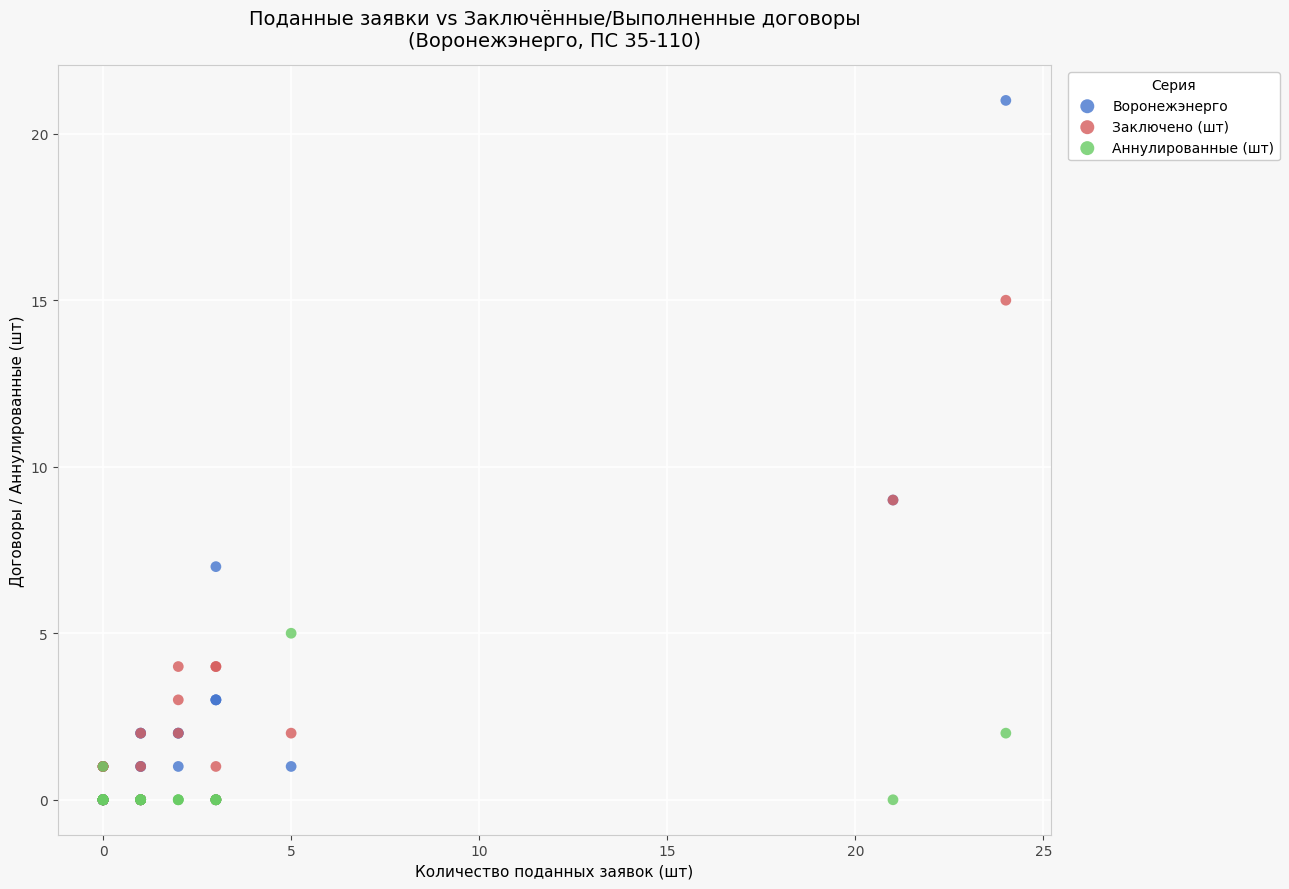

What are all the series names shown in the legend?

Воронежэнерго, Заключено (шт), Аннулированные (шт)